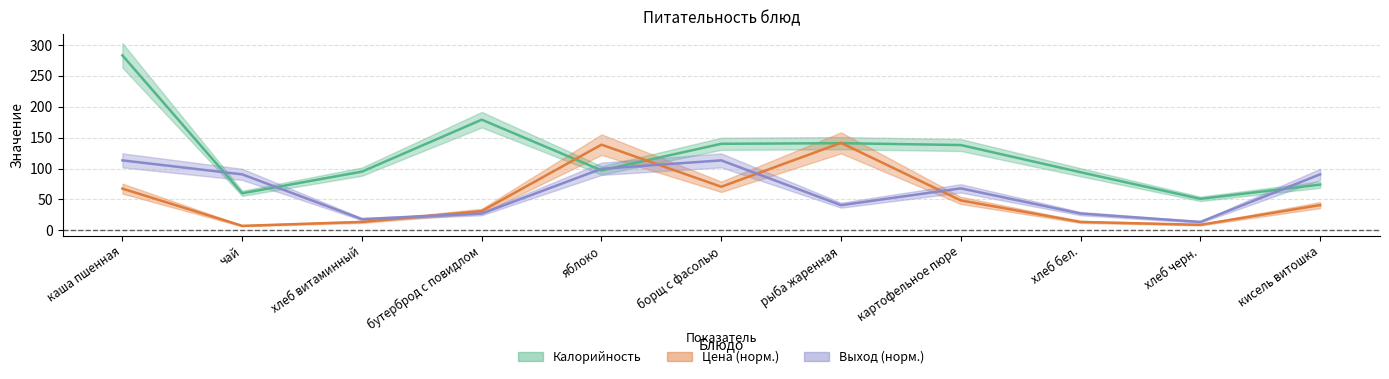

What is the average value of the Цена series?

52.9